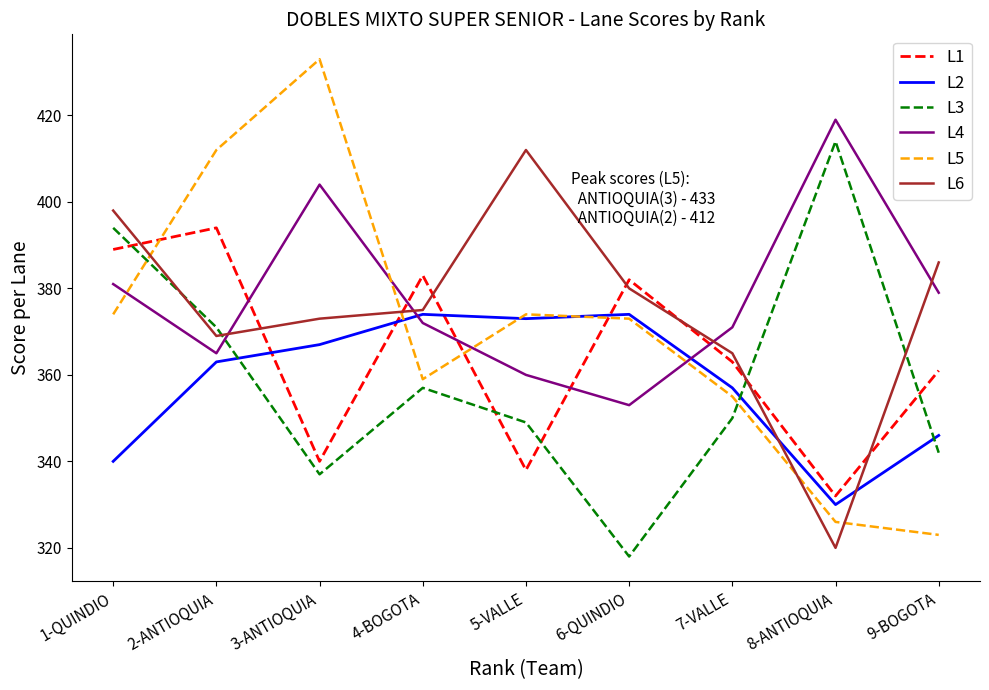

How many lines are shown in the chart?

6